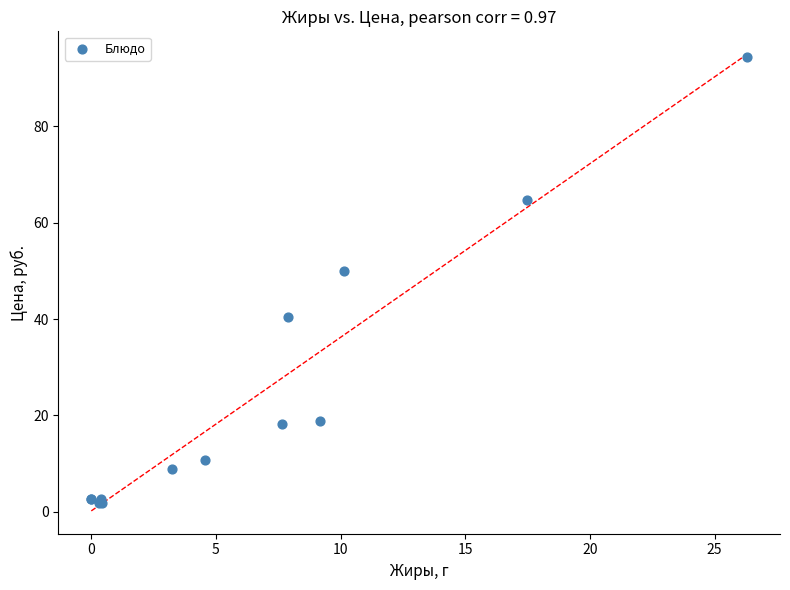

What Y value in the scatter plot is closest to 48?

50.0